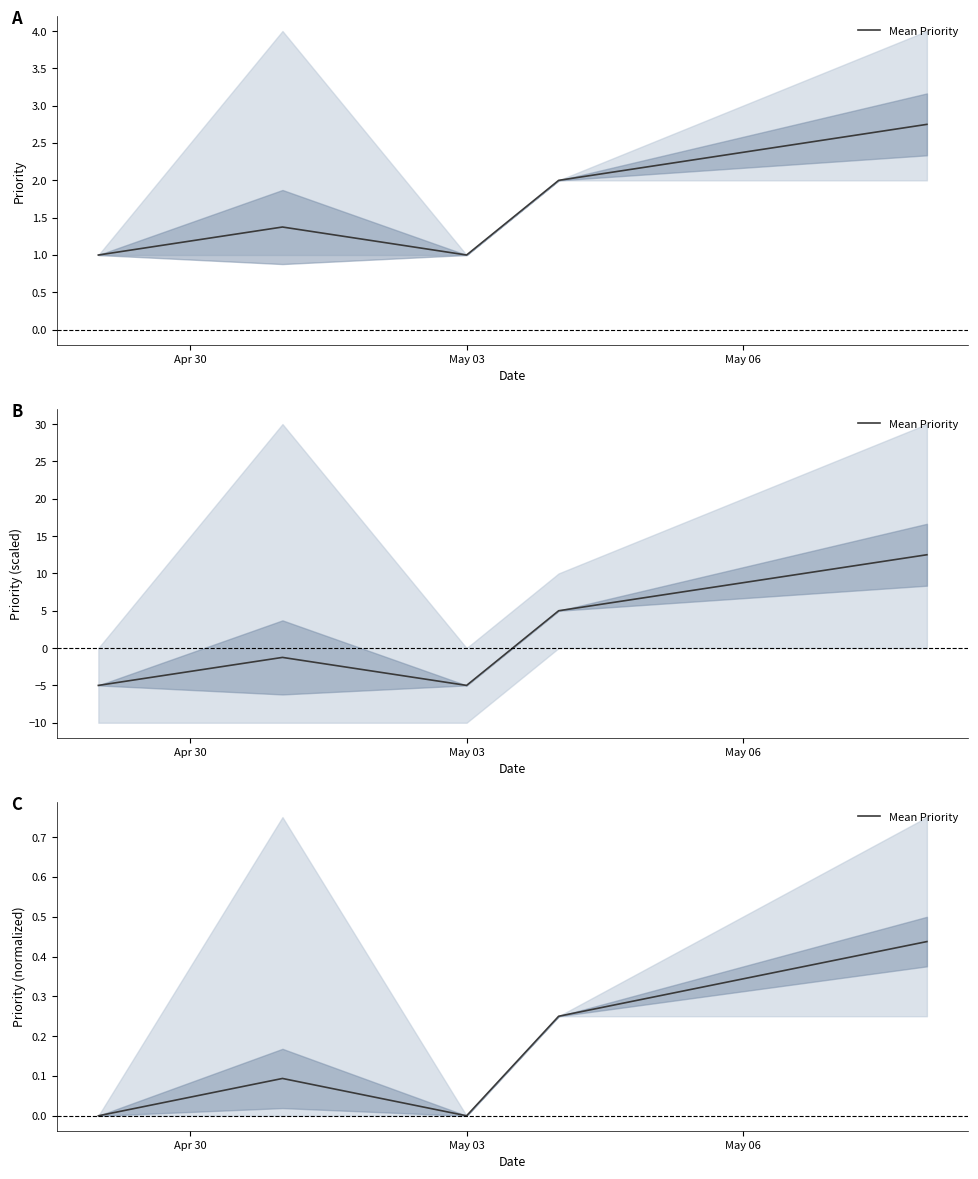

How many values are between 0 and 1?

5